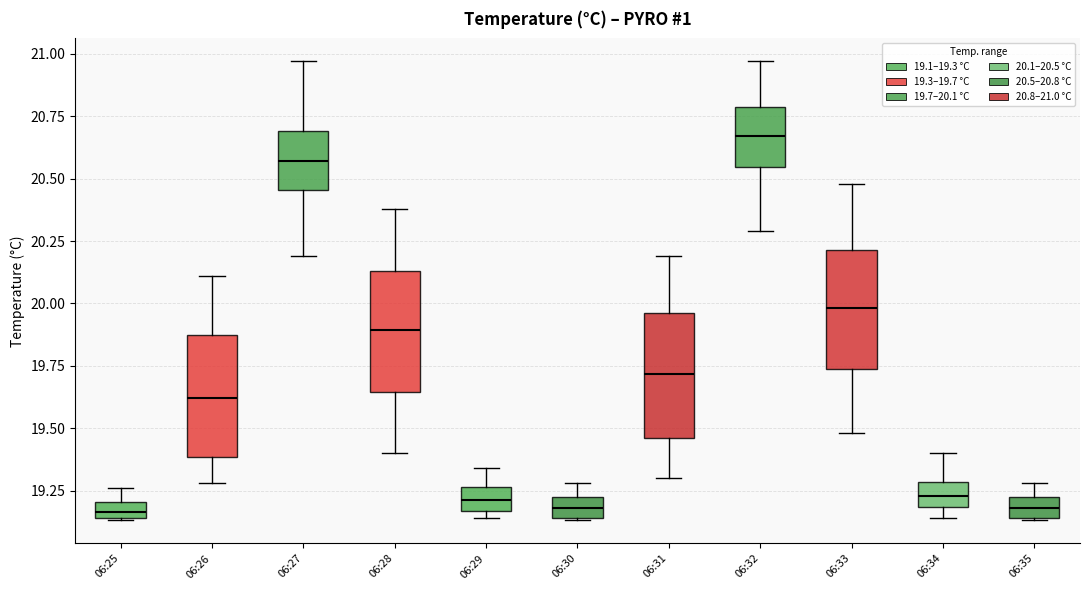

Where does the upper whisker of the box for 06:34 end on the y-axis? The values are not printed on the chart, so give them approximately, as read against the axis.

19.40